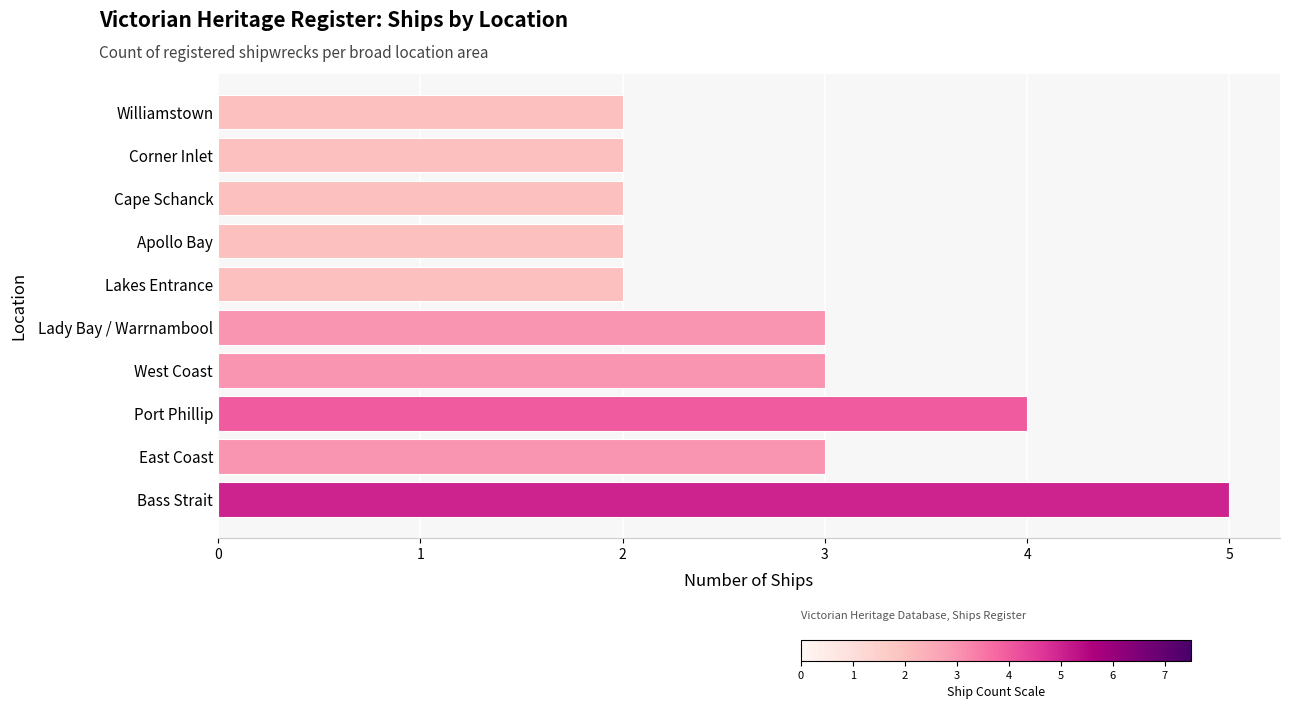

Which label corresponds to the largest value in the chart?

Bass Strait